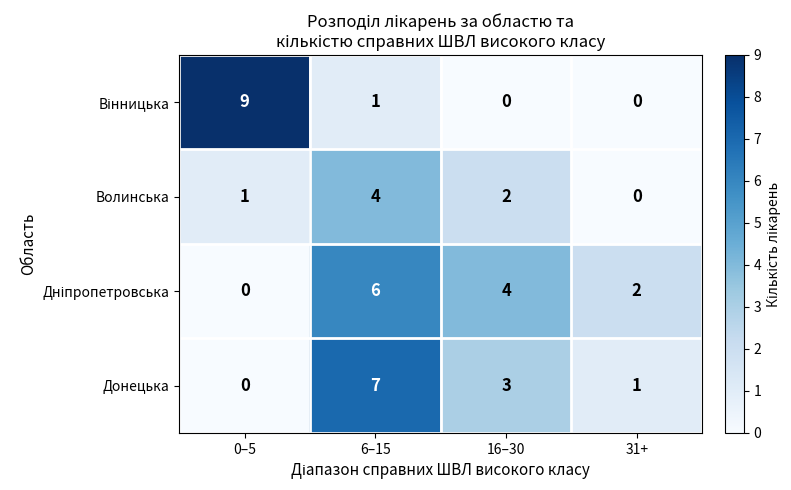

Rank the categories by Донецька value from highest to lowest.

6–15, 16–30, 31+, 0–5